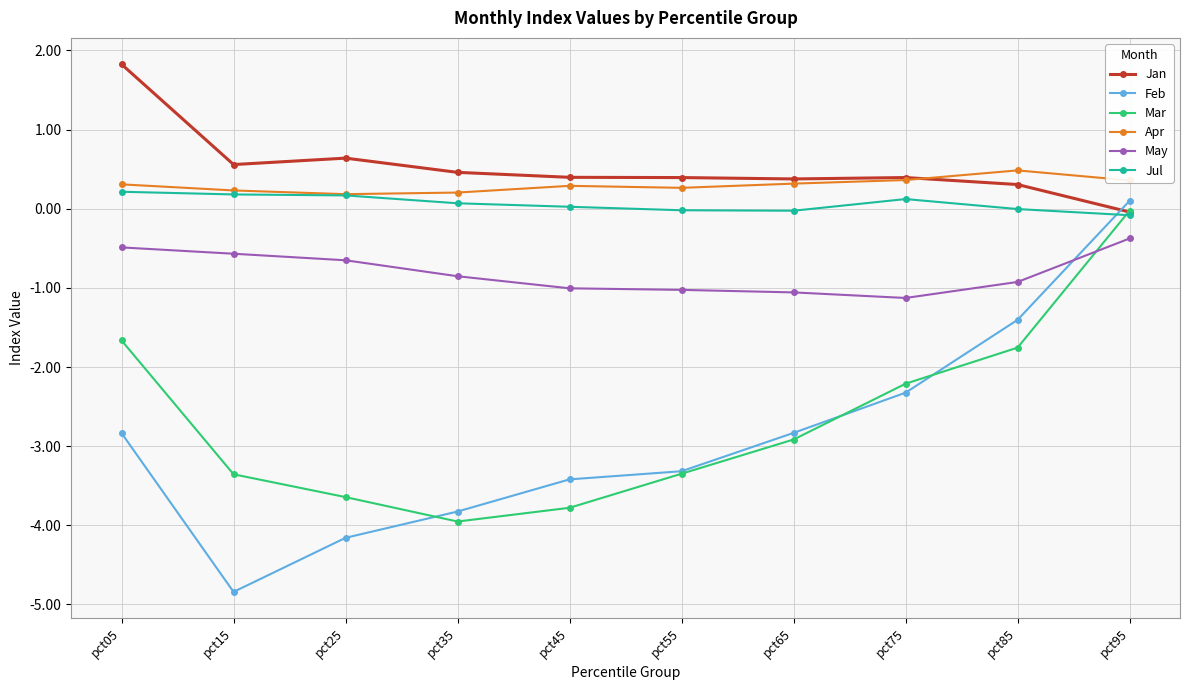

How many values in the Mar series exceed -2?

3